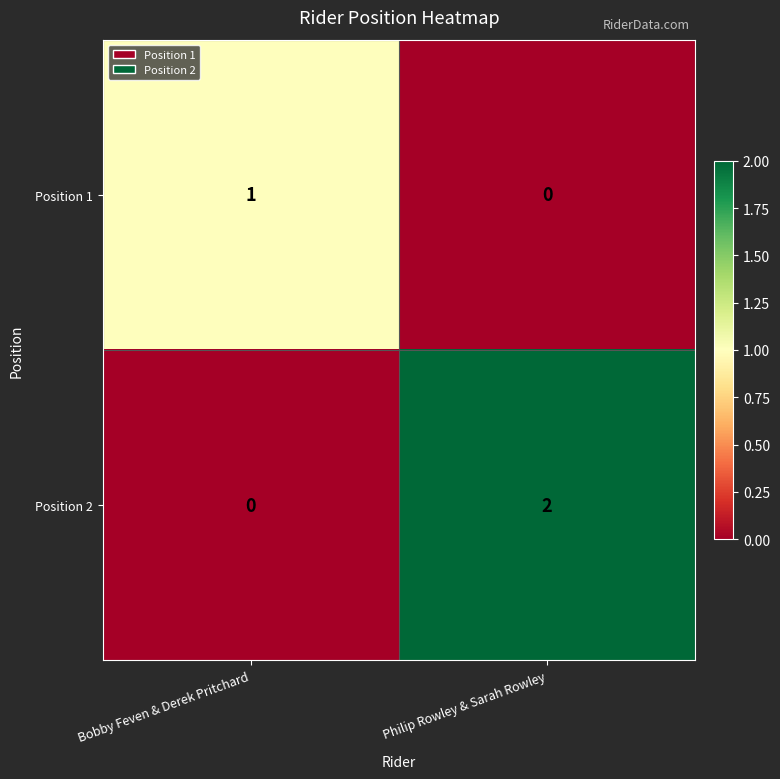

The value of Position 2 at Philip Rowley & Sarah Rowley is 1. True or false?

False